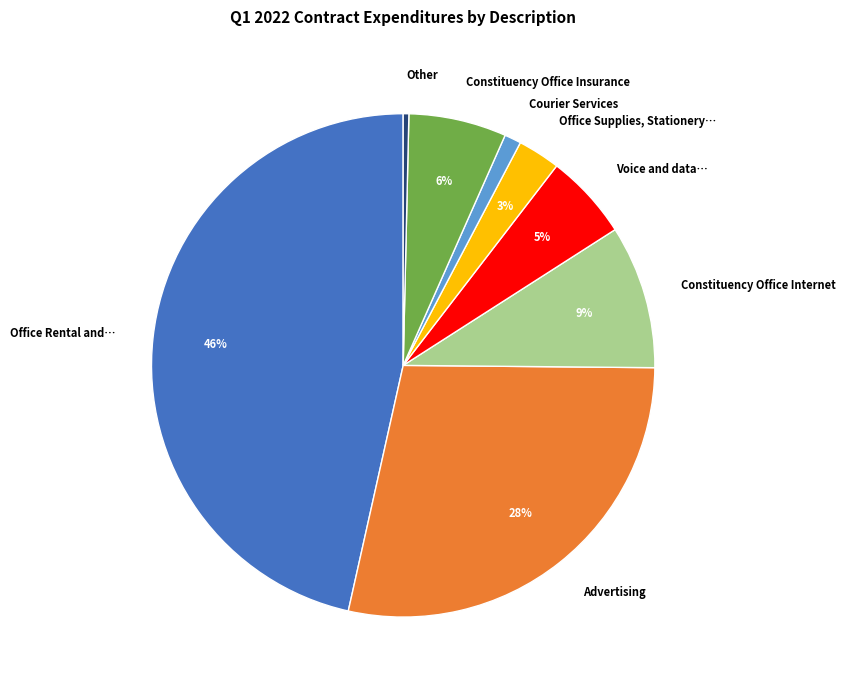

What is the ratio of the value at Voice and data… to the value at Constituency Office Internet?

0.6